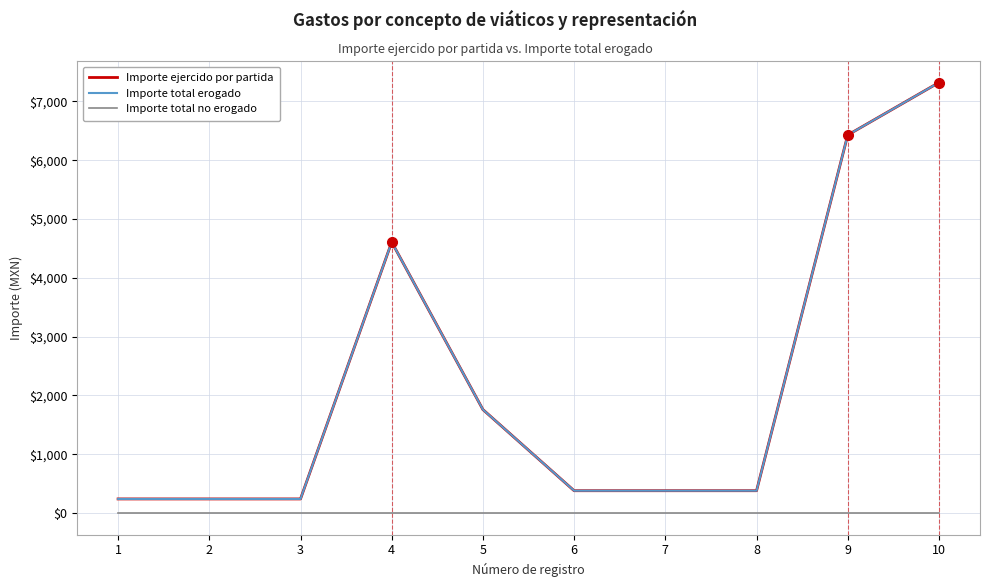

At how many categories does at least one series exceed 3904?

3